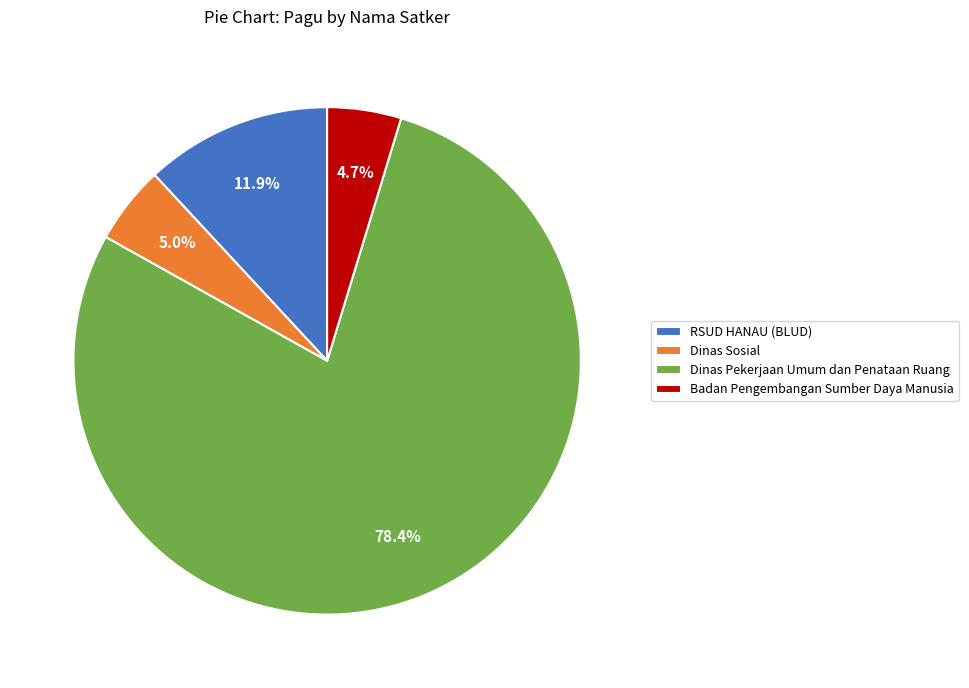

Which has a higher value, Dinas Pekerjaan Umum dan Penataan Ruang or Dinas Sosial?

Dinas Pekerjaan Umum dan Penataan Ruang